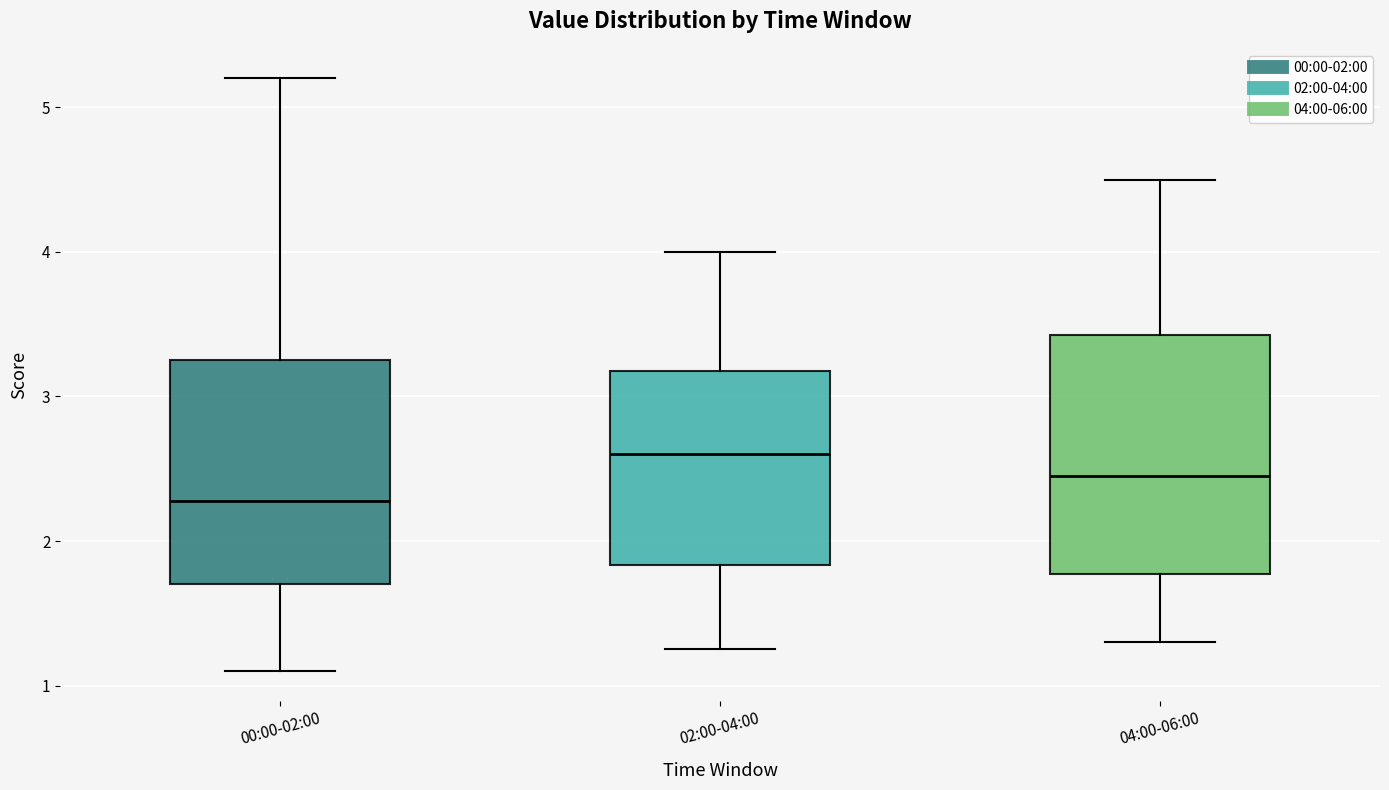

Reading left to right, transcribe this box plot: for each box, give where its median line is, the range the box spans, and where its two whiskers end, as read against the y-axis. The values are not printed on the chart, so give them approximately, as read against the axis.

00:00-02:00: median 2.3, box 1.7 to 3.3, whiskers 1.1 to 5.2
02:00-04:00: median 2.6, box 1.8 to 3.2, whiskers 1.3 to 4.0
04:00-06:00: median 2.5, box 1.8 to 3.4, whiskers 1.3 to 4.5